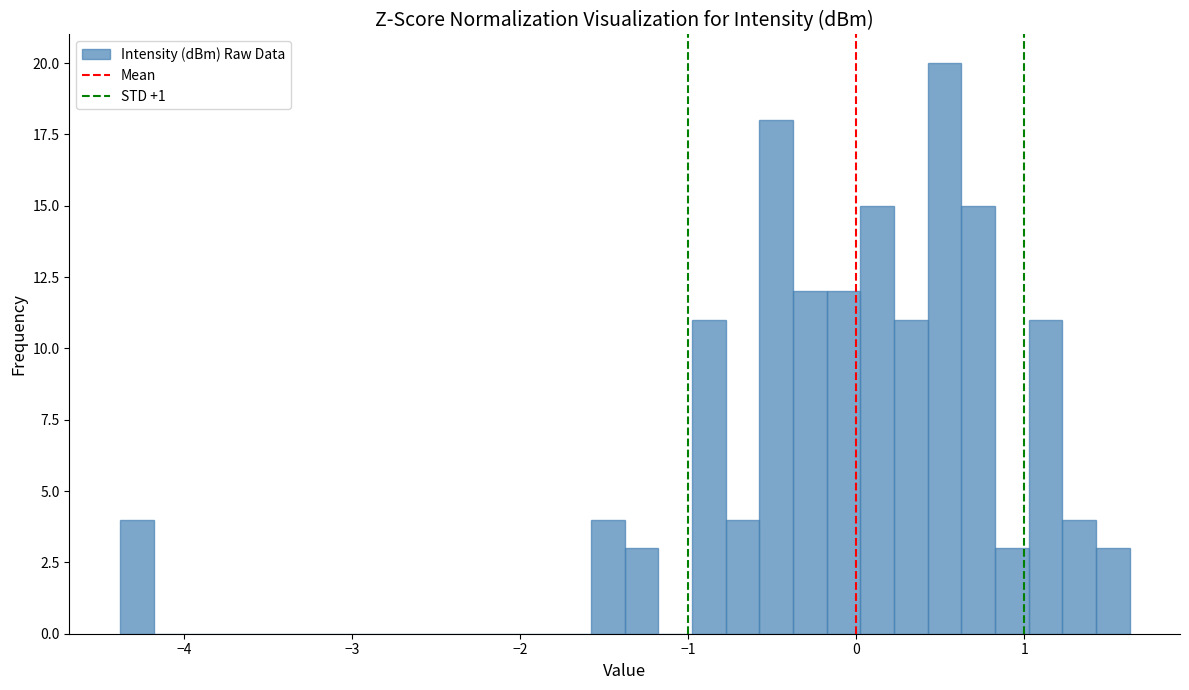

Read against the x-axis, roughly where is the centre of the tallest bar?

0.5